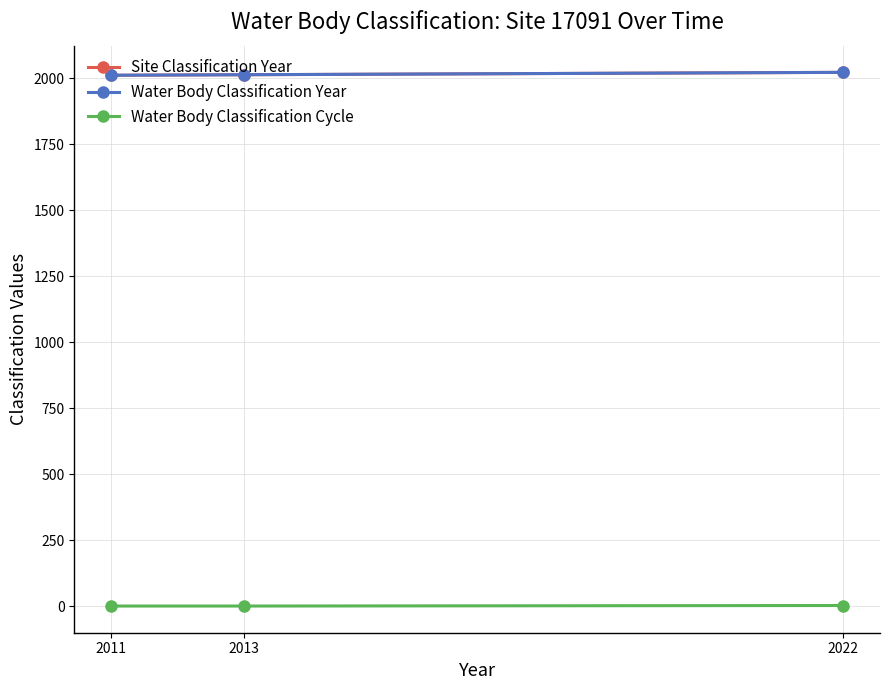

Does the chart have visible grid lines?

Yes